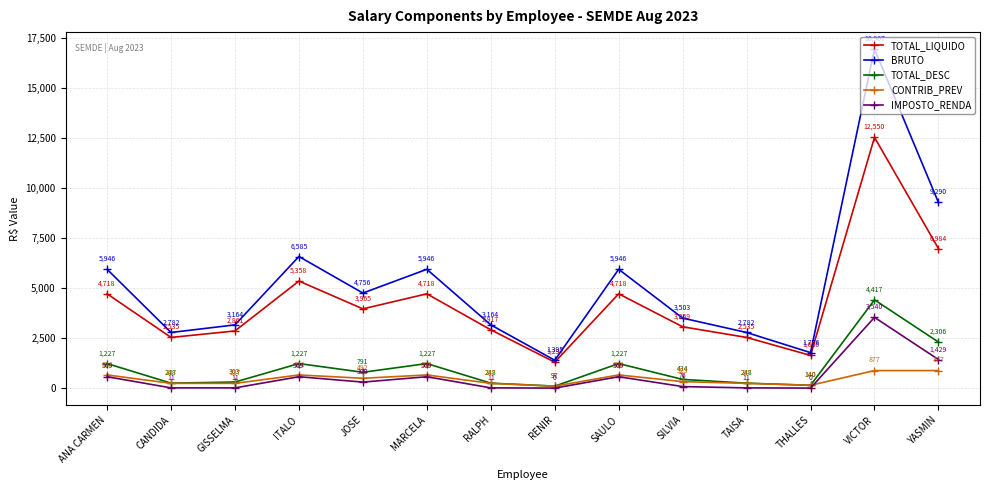

What is the difference between the IMPOSTO_RENDA values at THALLES and JOSE?

299.7